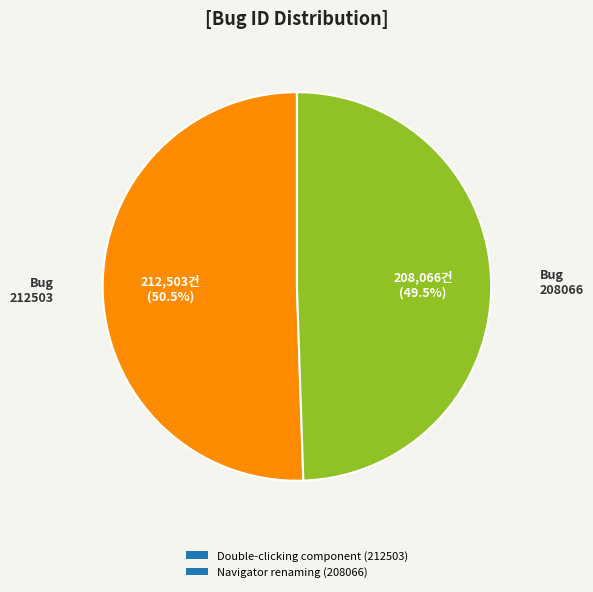

Rank the categories by value from lowest to highest.

Navigator renaming (208066), Double-clicking component (212503)